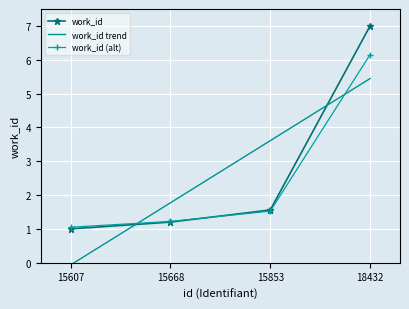

At how many categories does at least one series exceed 1?

4